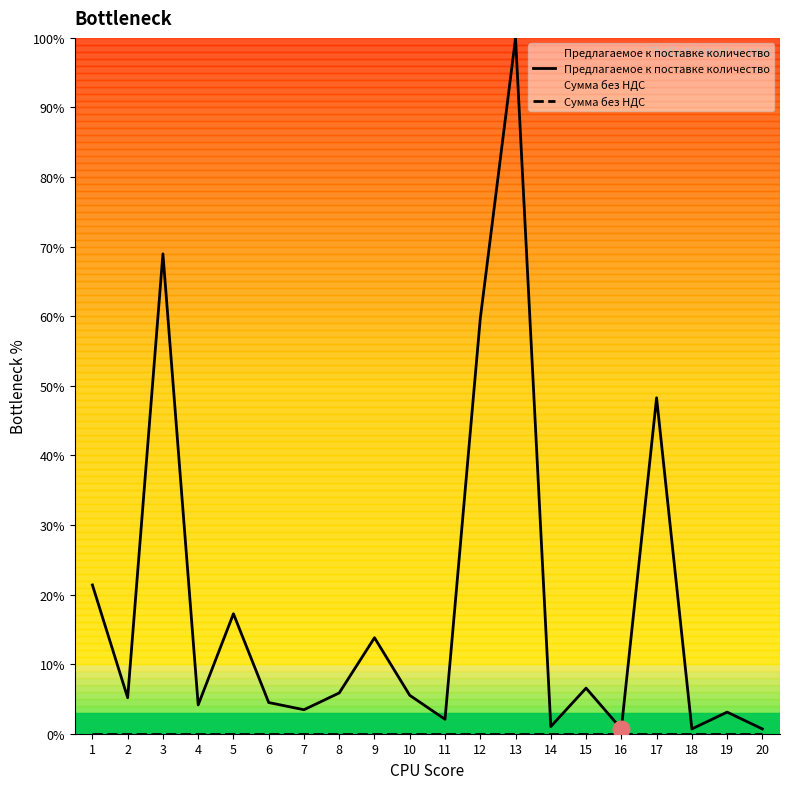

True or false: Сумма без НДС and Предлагаемое к поставке количество intersect in this chart.

False